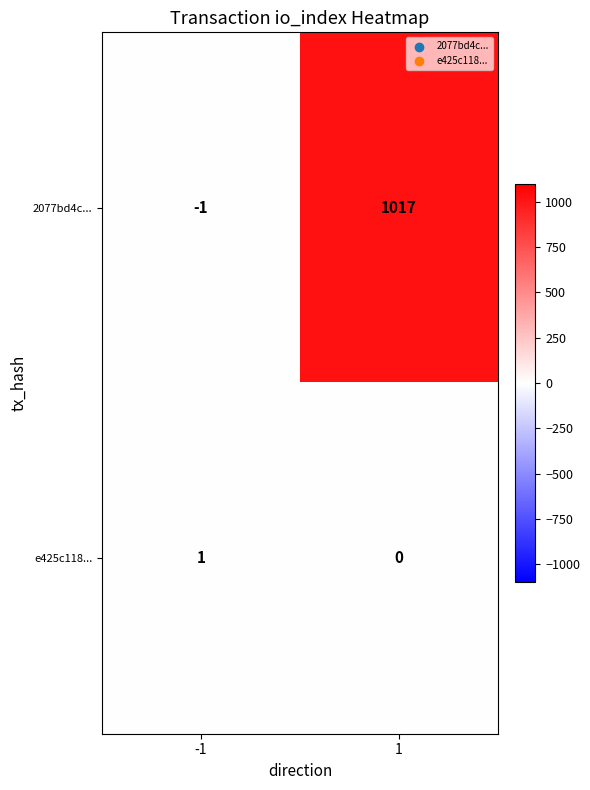

What is the spread (max minus min) of values at 1?

1017